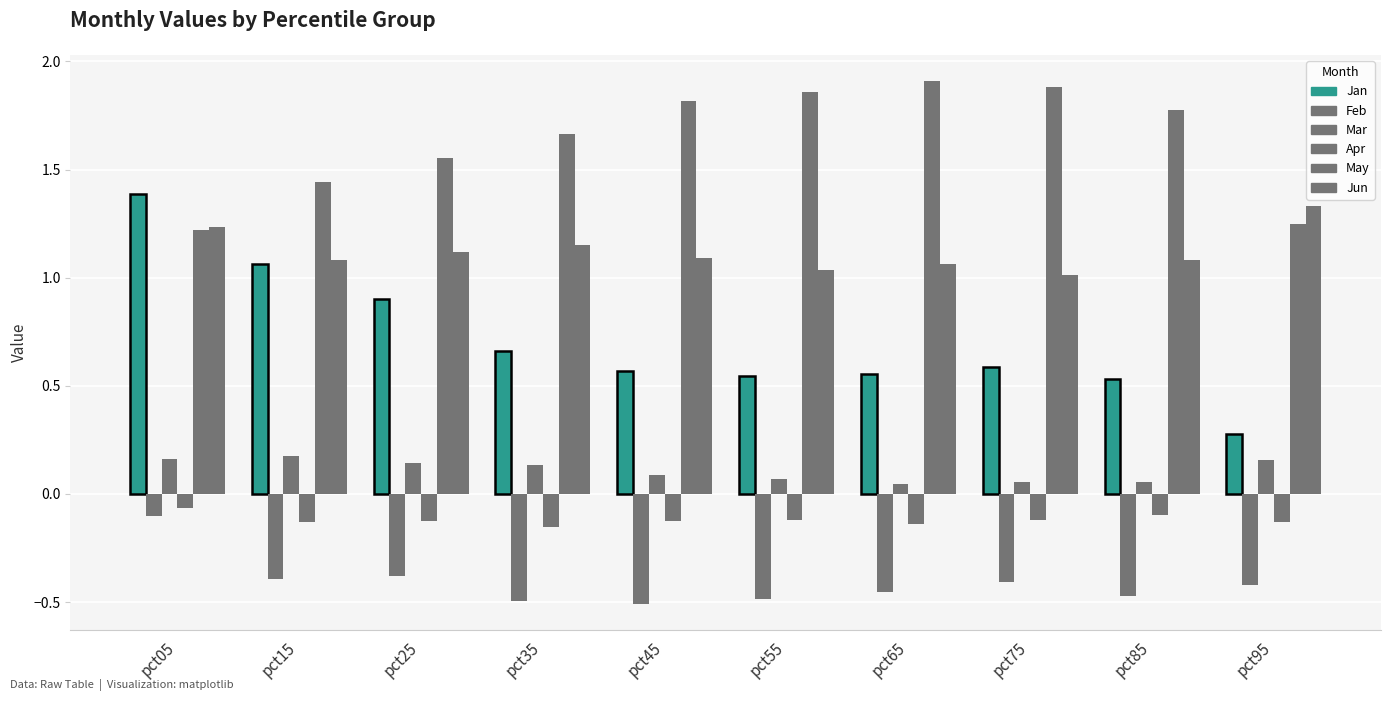

How many series are shown in this chart?

6